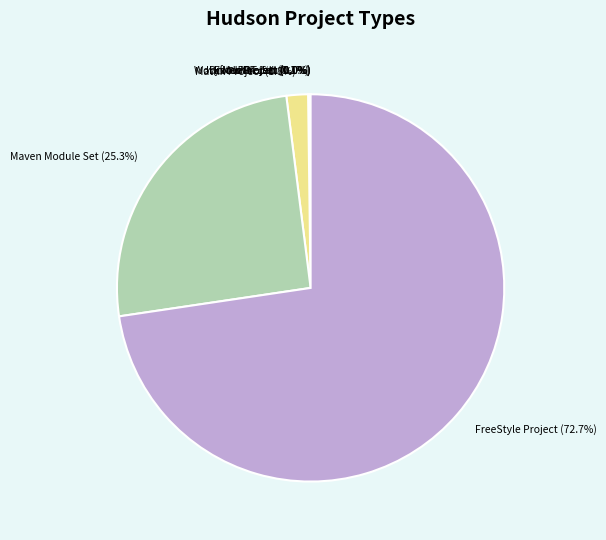

Does any single category account for the majority?

Yes